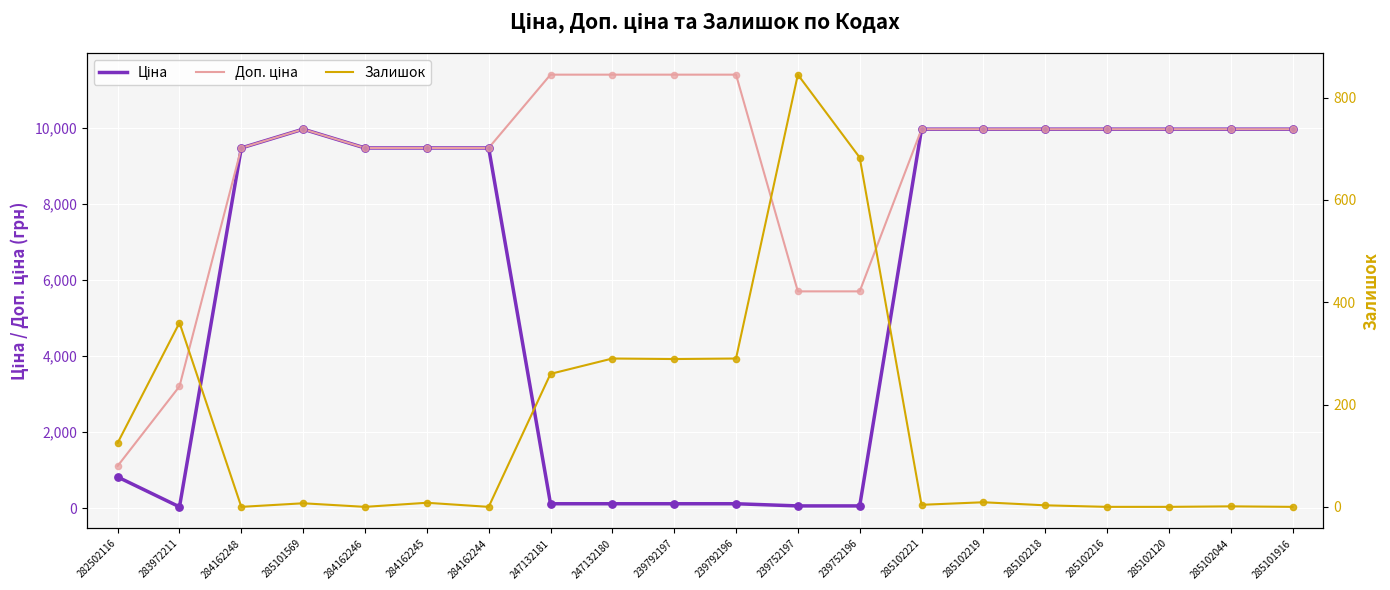

Which series has the largest Y range (max minus min)?

Доп. ціна